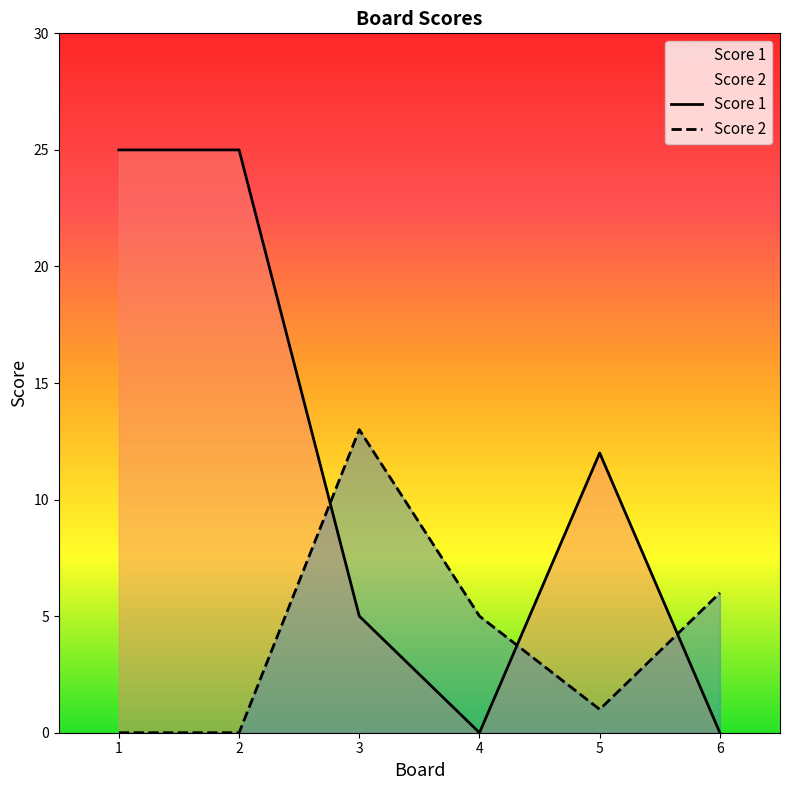

What is the maximum value shown in the chart?

25